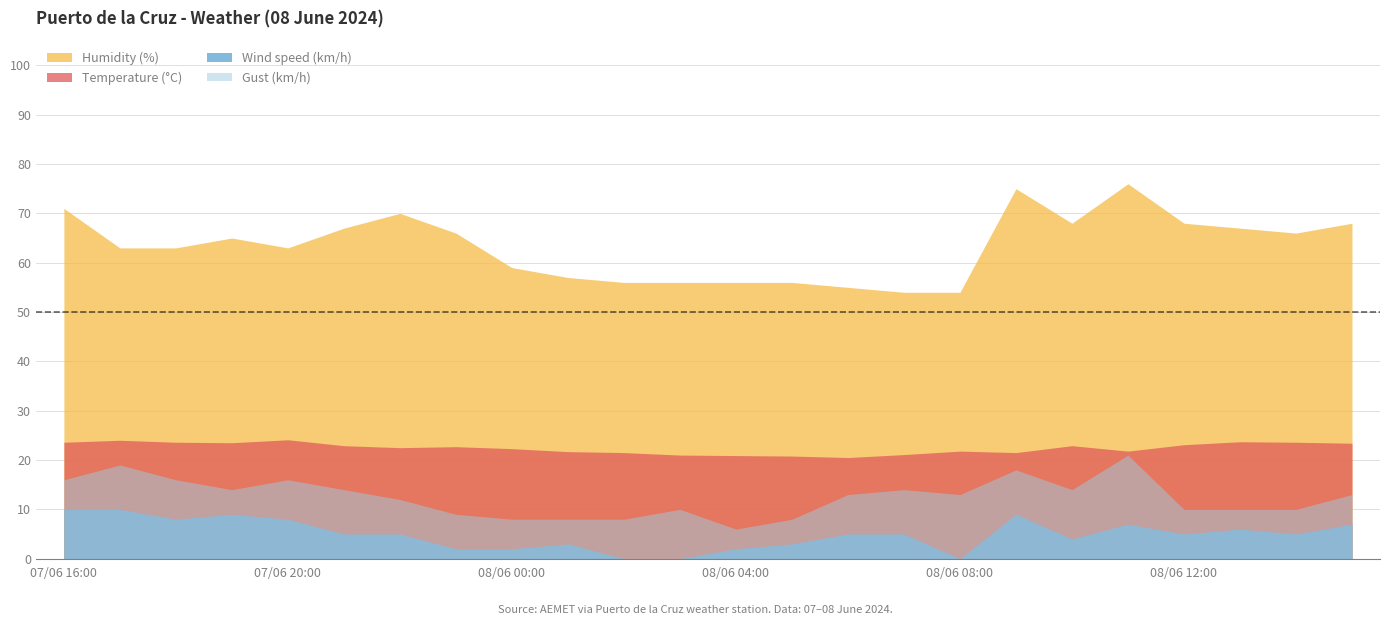

Is the value of Humidity (%) at 08/06 00:00 greater than the value of Temperature (°C) at 08/06 05:00?

Yes